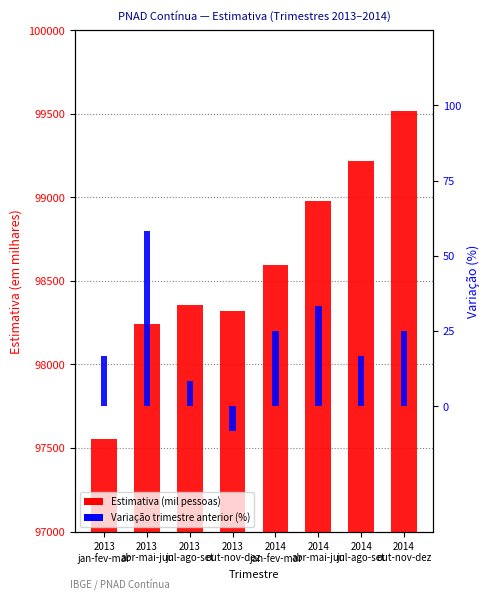

Between 2013
abr-mai-jun and 2014
out-nov-dez, which series saw the biggest shift?

Estimativa (mil pessoas)